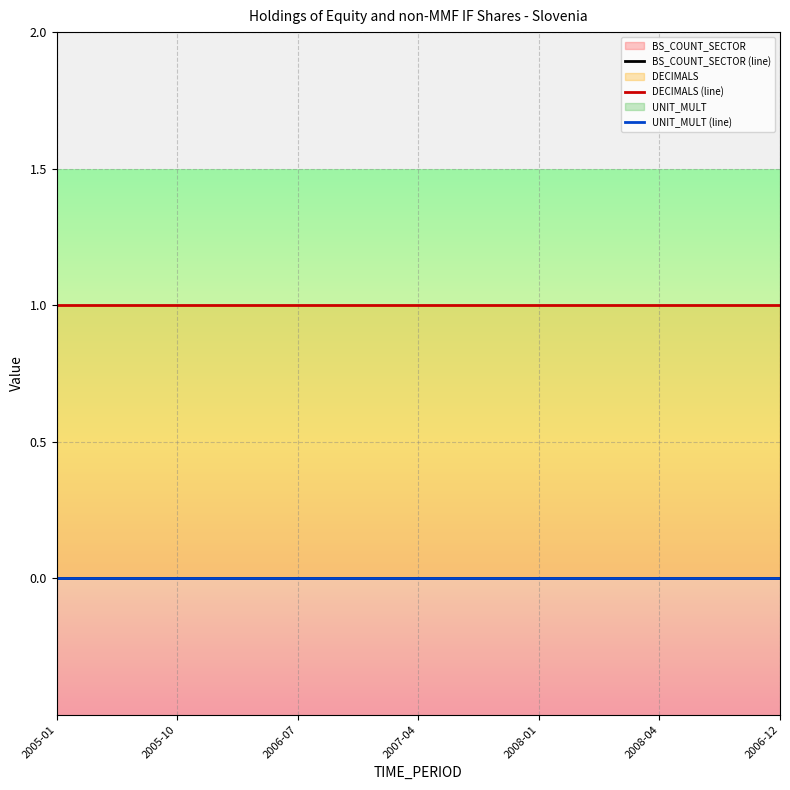

Which label corresponds to the smallest value in the chart?

2005-01